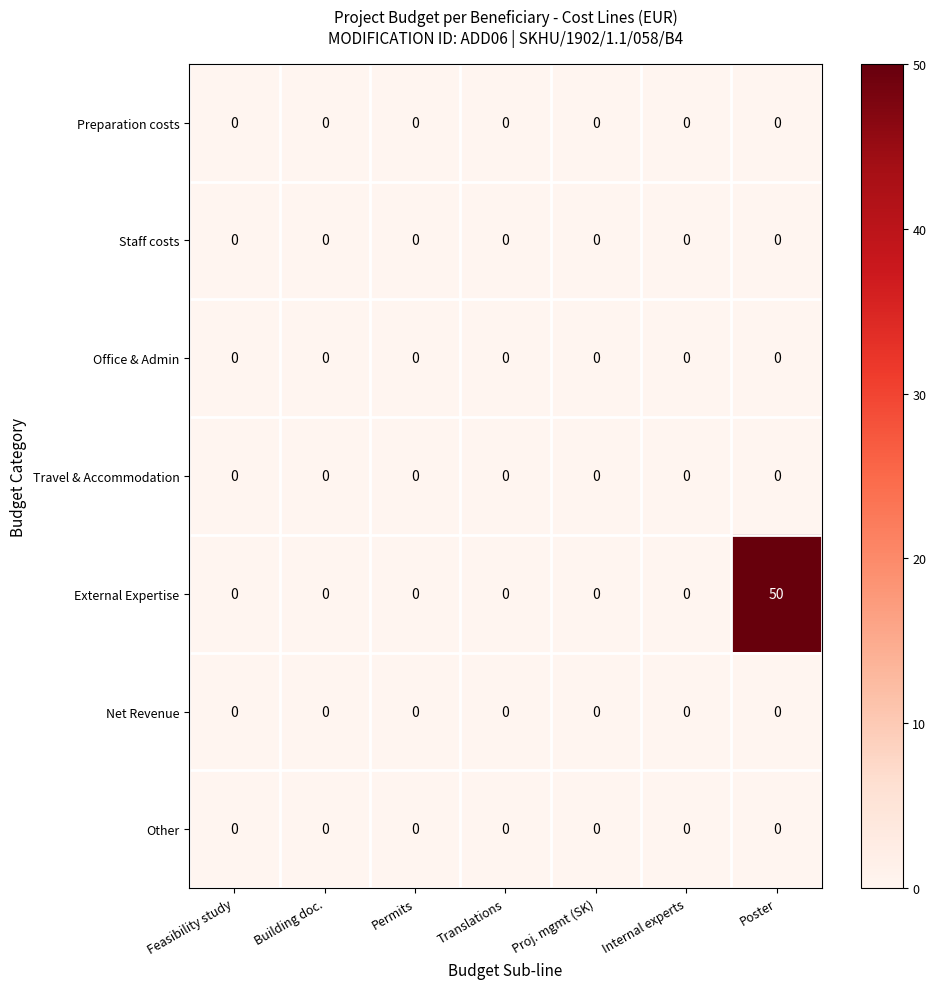

What is the spread (max minus min) of values at Poster?

50